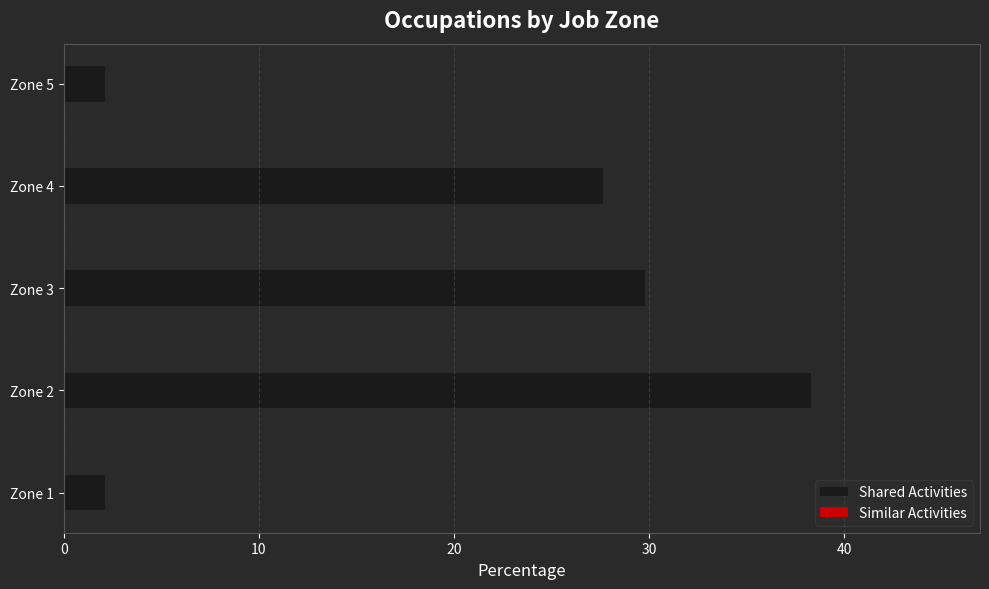

Between Zone 5 and Zone 2, which is larger?

Zone 2